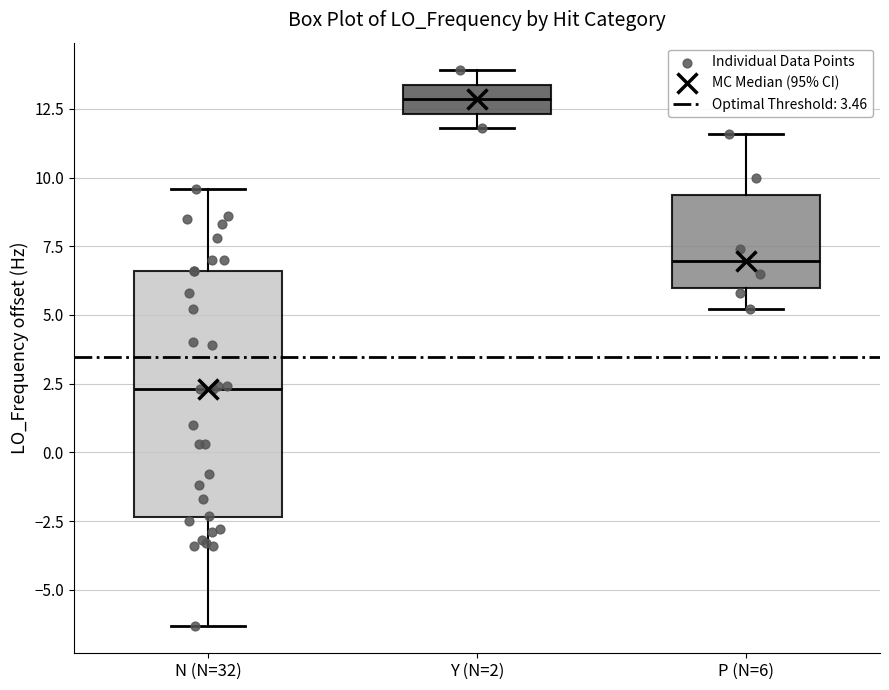

Which box is the tallest, from its lower edge to its upper edge?

N (N=32)